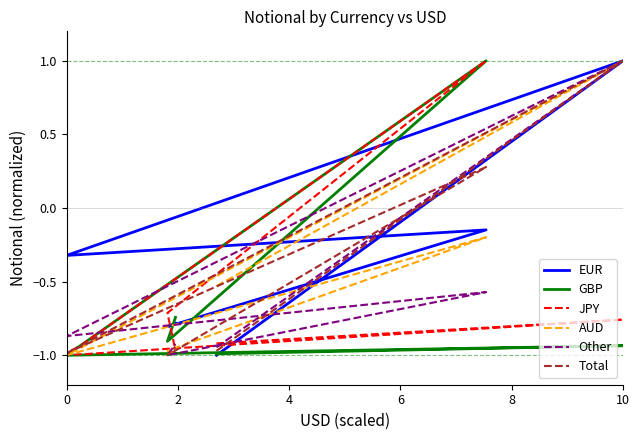

Which series has the largest total across all categories?

EUR